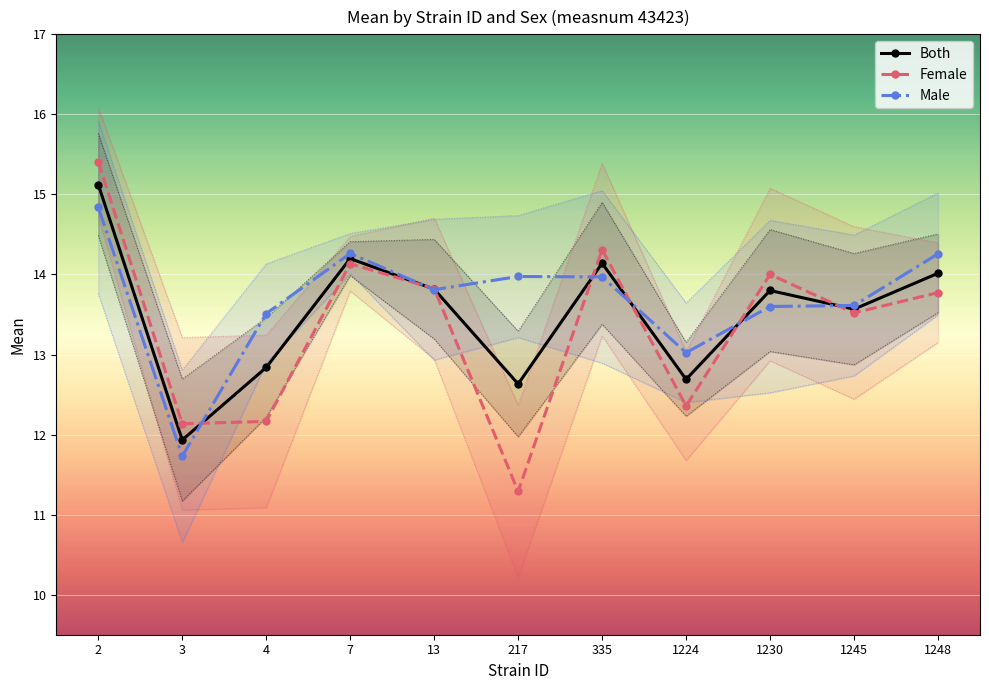

What is the difference between the highest and lowest values at 1230?

0.4